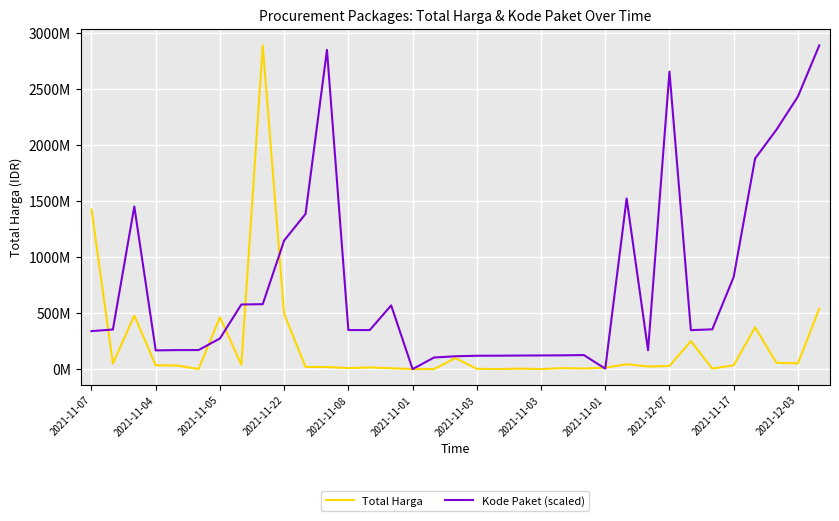

What are all the series names shown in the legend?

Total Harga, Kode Paket (scaled)